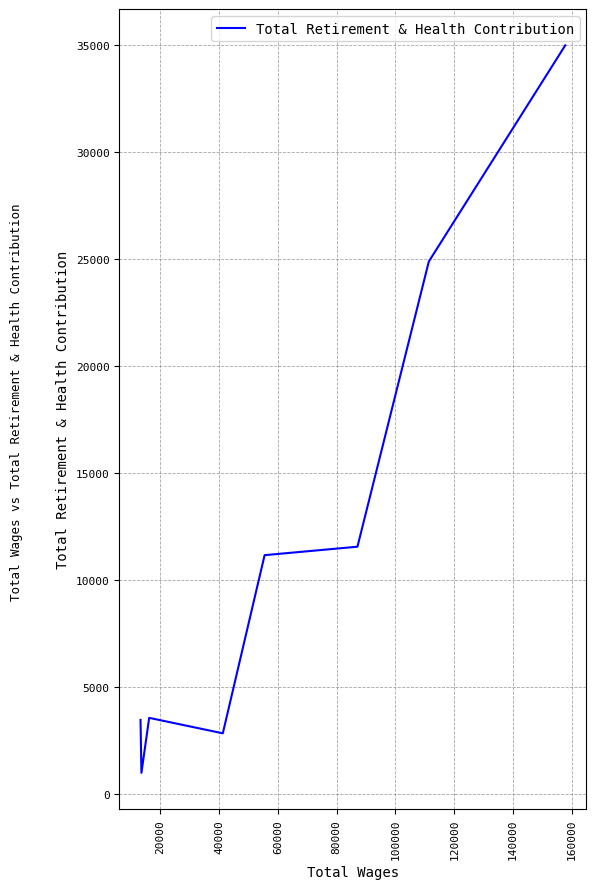

The value at 100000 is 2106. True or false?

False